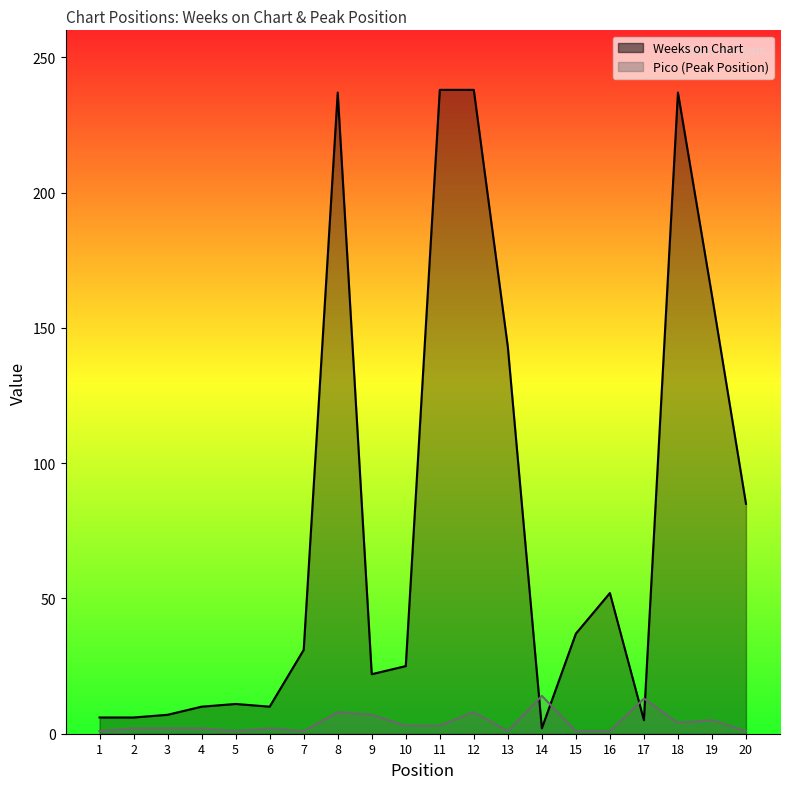

At which label does Pico reach its minimum?

1